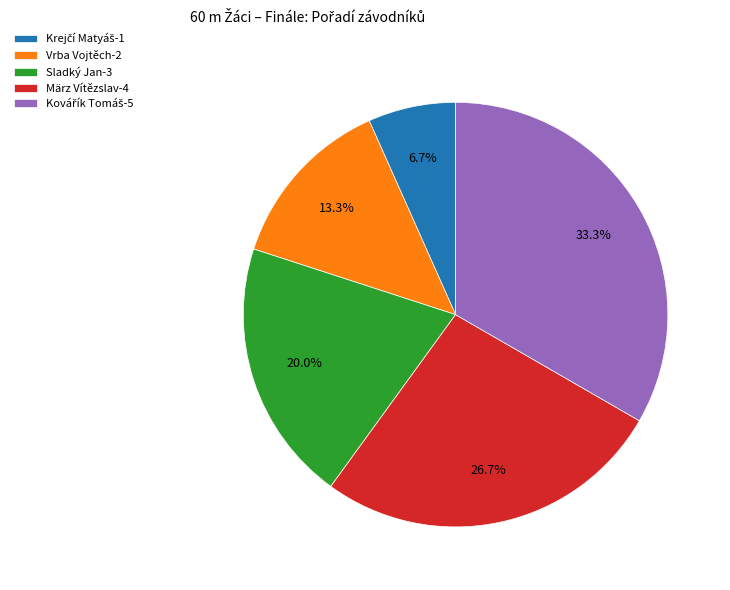

Is it true that Vrba Vojtěch is 28% of the pie?

False